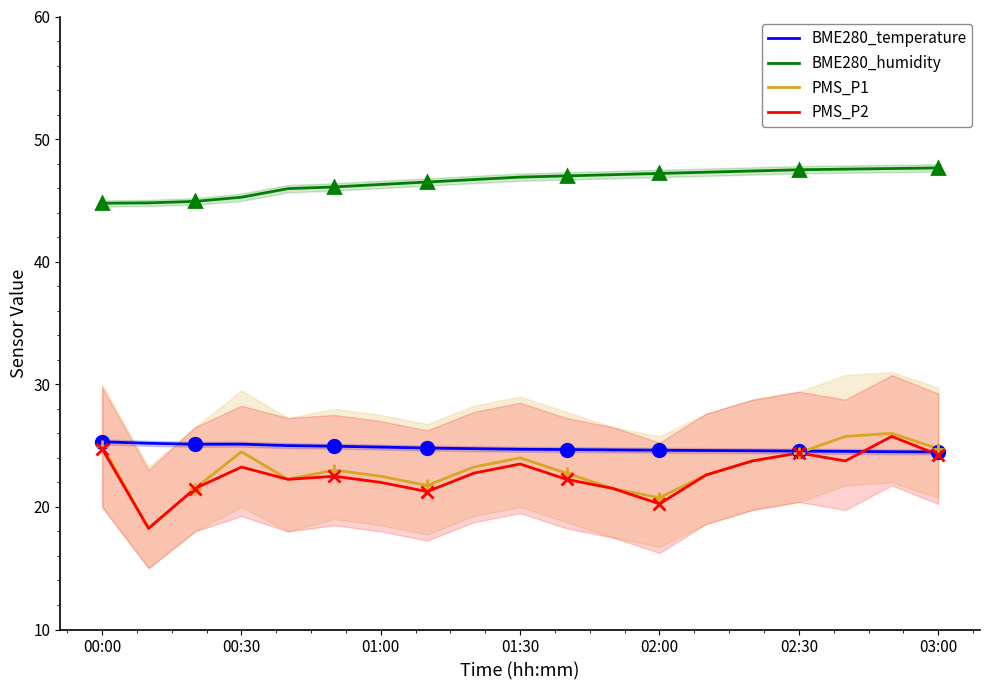

At how many categories does at least one series exceed 30?

19